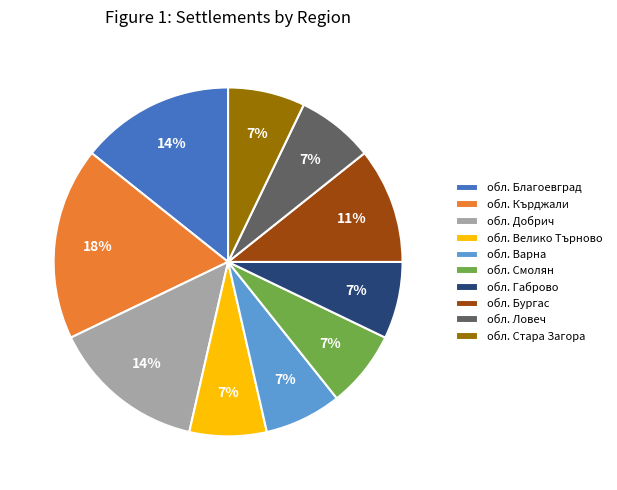

Is it true that обл. Ловеч is 1% of the pie?

False